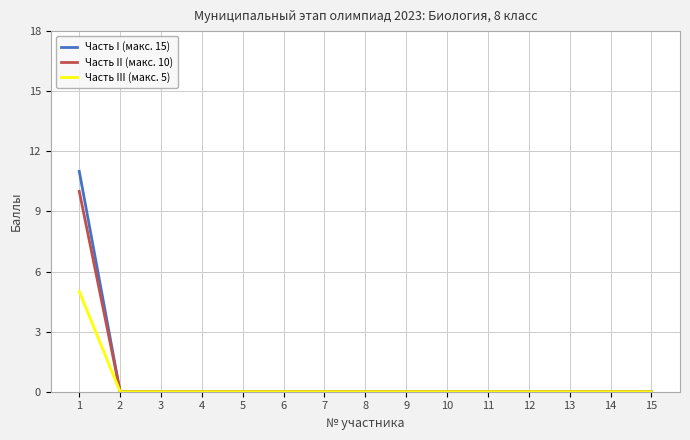

Rank the series by their maximum value, from lowest to highest.

Часть III (макс. 5), Часть II (макс. 10), Часть I (макс. 15)